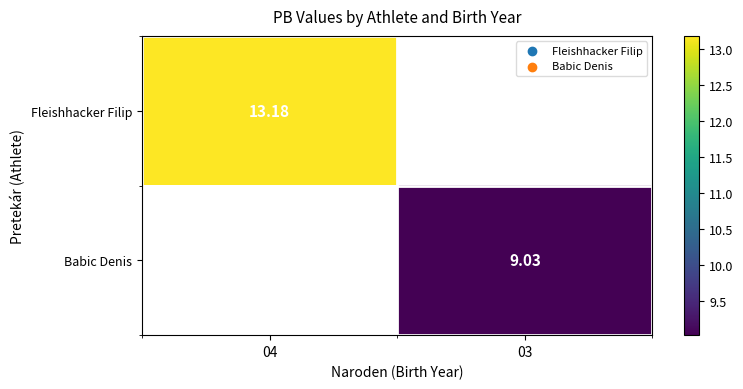

Is the value of Babic Denis at 03 greater than the value of Fleishhacker Filip at 04?

No